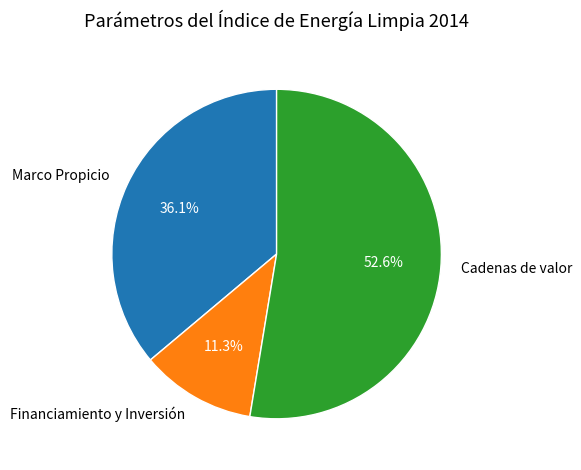

Count the number of slices in the pie.

3